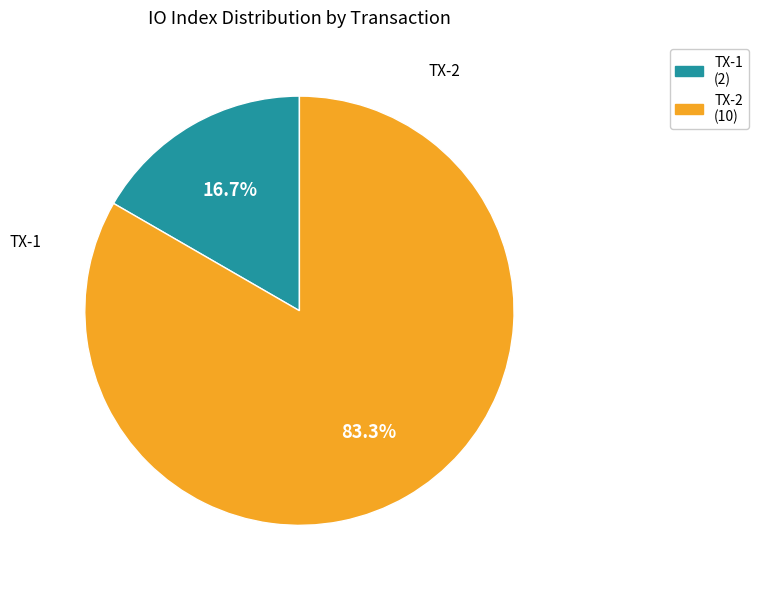

How many slices are in this pie chart?

2